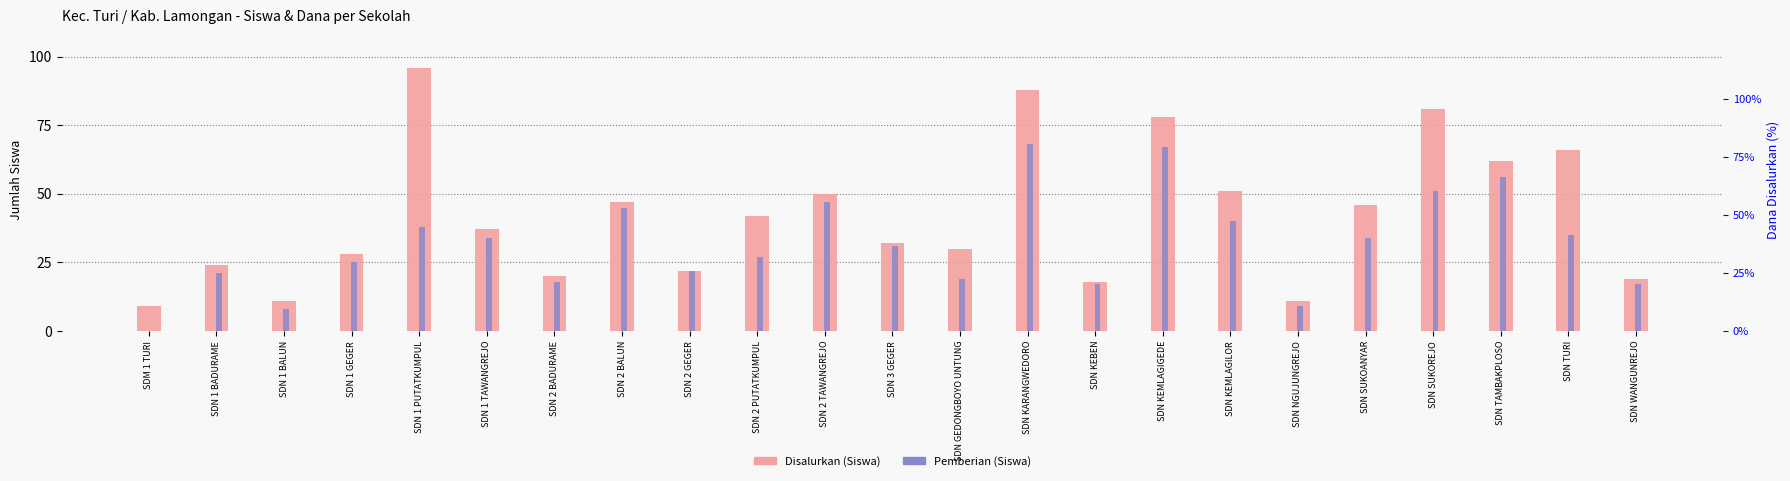

What is the highest value of the Pemberian (Siswa) series?

68